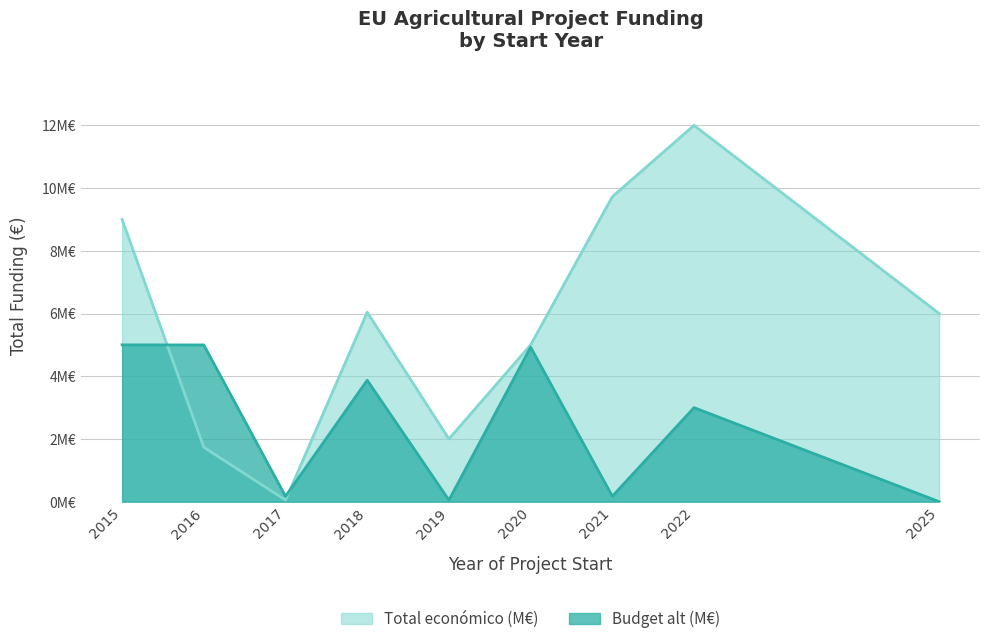

Where is Budget (normalized) nearest to the value 2?

2022